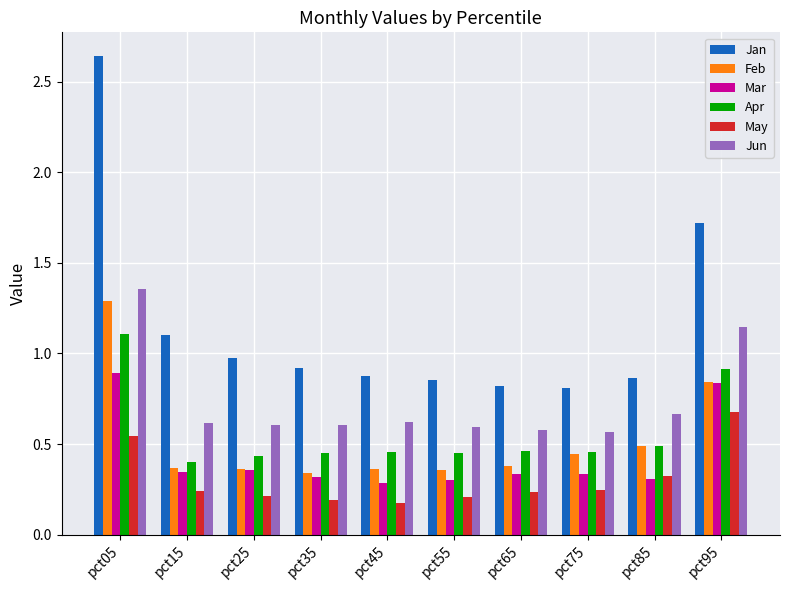

Rank the series by their maximum value, from highest to lowest.

Jan, Jun, Feb, Apr, Mar, May